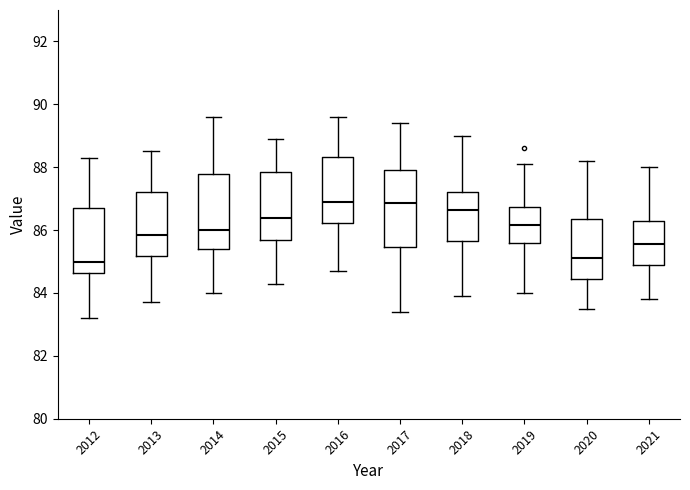

Reading left to right, transcribe this box plot: for each box, give where its median line is, the range the box spans, and where its two whiskers end, as read against the y-axis. The values are not printed on the chart, so give them approximately, as read against the axis.

2012: median 85.0, box 84.6 to 86.8, whiskers 83.2 to 88.4
2013: median 85.8, box 85.2 to 87.2, whiskers 83.8 to 88.6
2014: median 86.0, box 85.4 to 87.8, whiskers 84.0 to 89.6
2015: median 86.4, box 85.8 to 87.8, whiskers 84.4 to 89.0
2016: median 87.0, box 86.2 to 88.4, whiskers 84.8 to 89.6
2017: median 86.8, box 85.4 to 88.0, whiskers 83.4 to 89.4
2018: median 86.6, box 85.6 to 87.2, whiskers 84.0 to 89.0
2019: median 86.2, box 85.6 to 86.8, whiskers 84.0 to 88.2
2020: median 85.2, box 84.4 to 86.4, whiskers 83.6 to 88.2
2021: median 85.6, box 85.0 to 86.4, whiskers 83.8 to 88.0